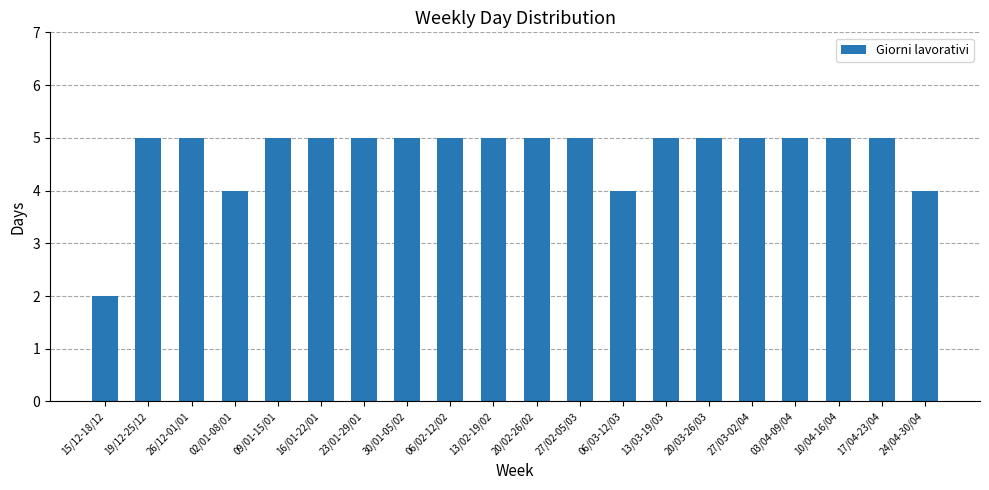

The chart shows a value of 5 at 06/02-12/02. True or false?

True